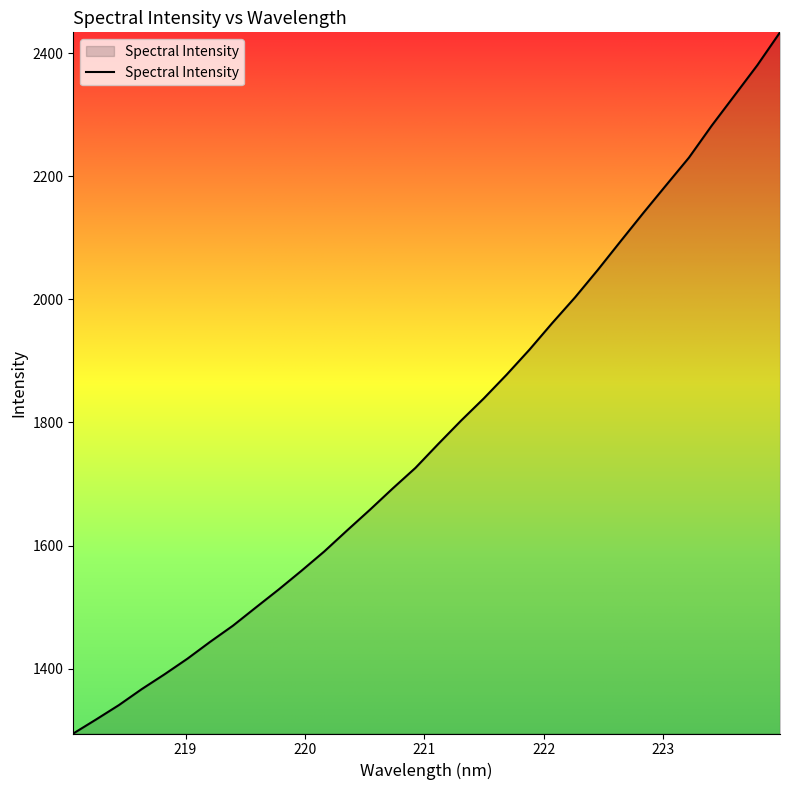

What is the greatest value displayed?

2433.7